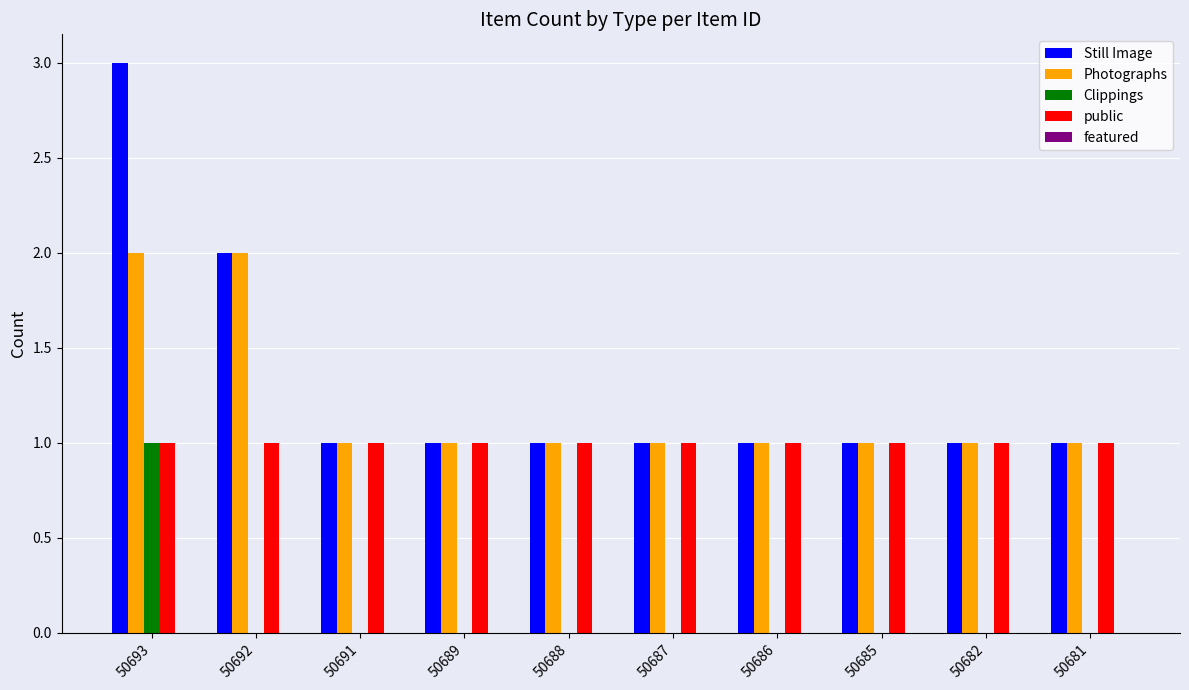

The value of Clippings at 50688 is 0. True or false?

True